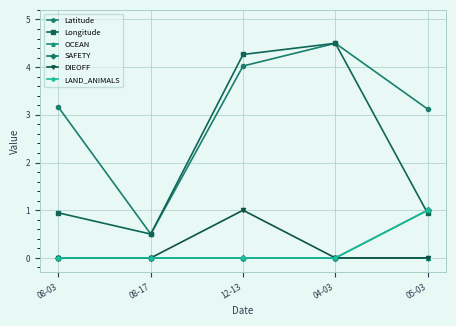

The SAFETY series shows 0.6 at 04-03. True or false?

False